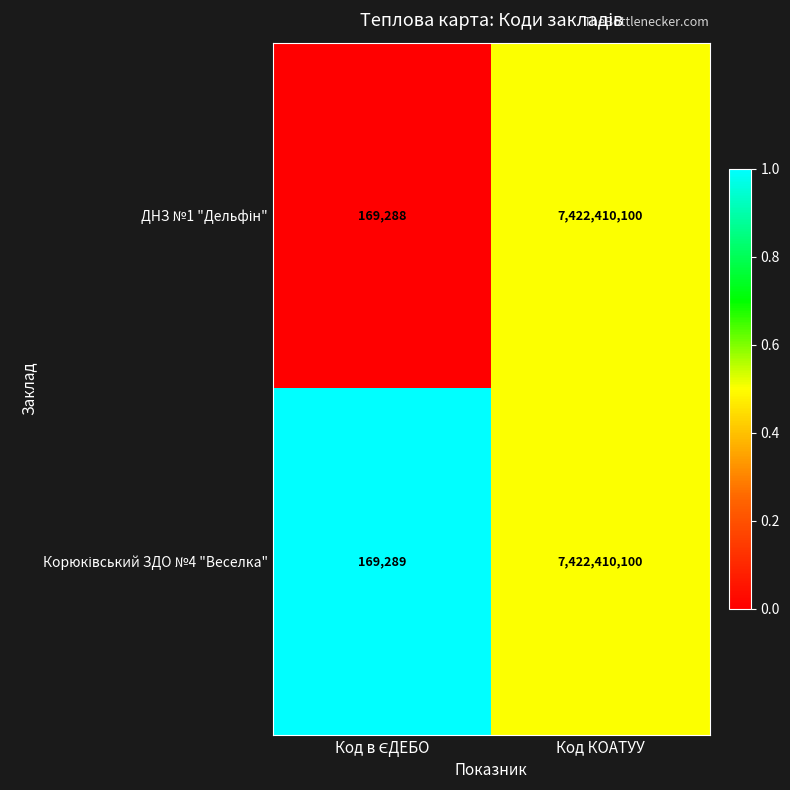

At which category does the chart reach its peak across all series?

Код КОАТУУ